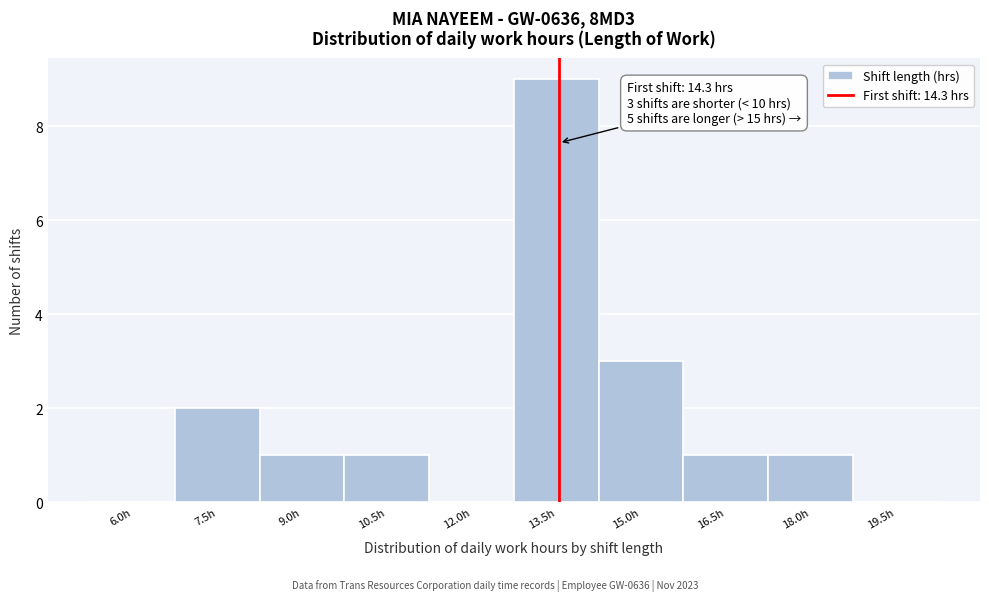

Reading right to left, transcribe all the data shown in this chart.

19.5h=0	18.0h=1	16.5h=1	15.0h=3	13.5h=9	12.0h=0	10.5h=1	9.0h=1	7.5h=2	6.0h=0